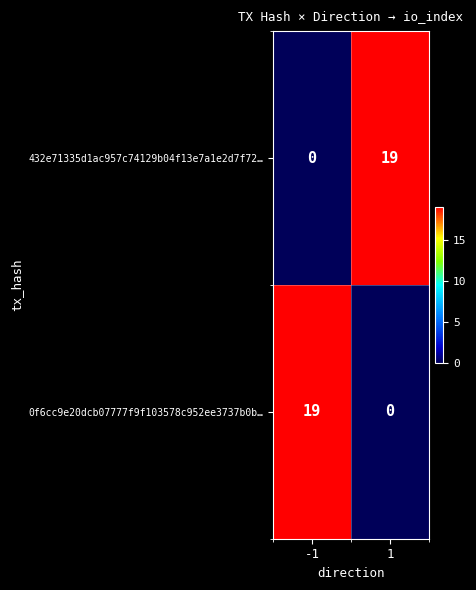

What is the maximum value shown in the chart?

19